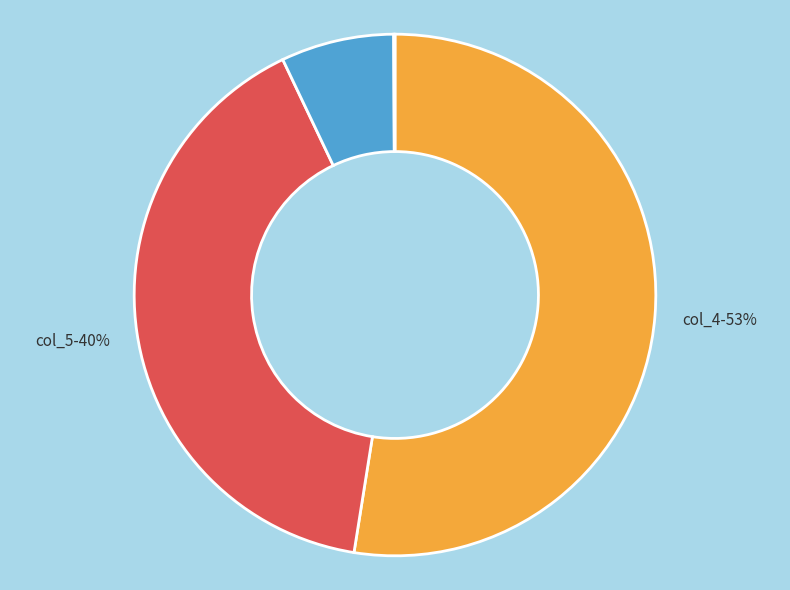

Does any single category account for the majority?

Yes